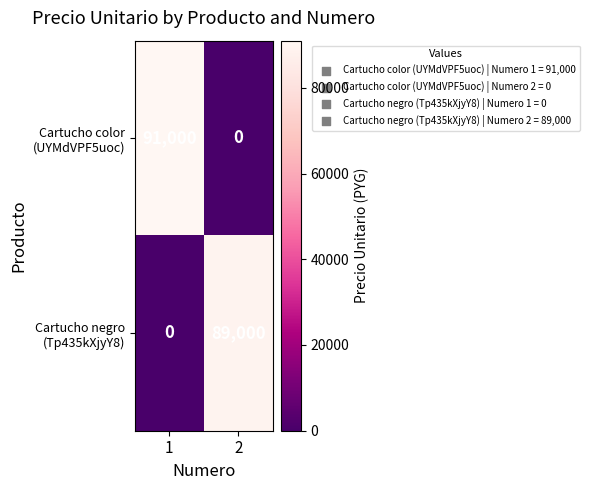

At which category is the sum across all series the highest?

1